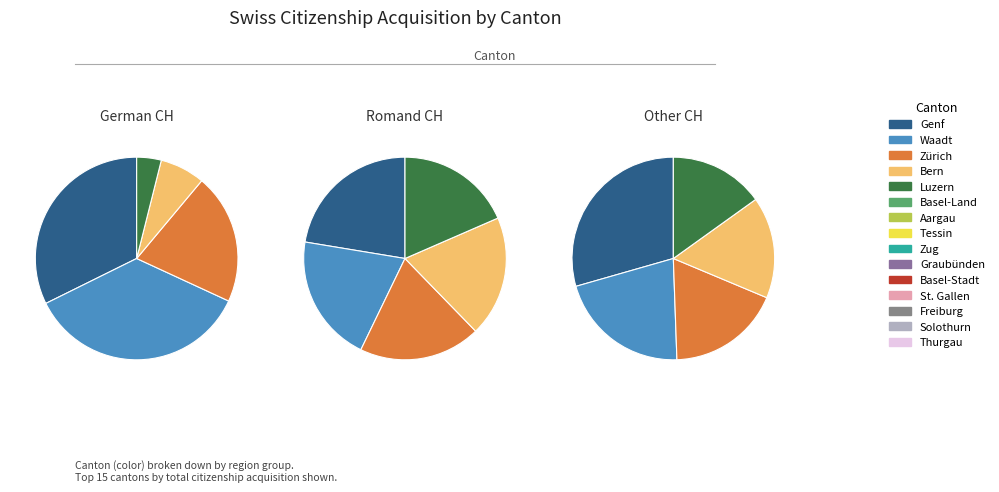

Is there a majority slice in this chart?

No